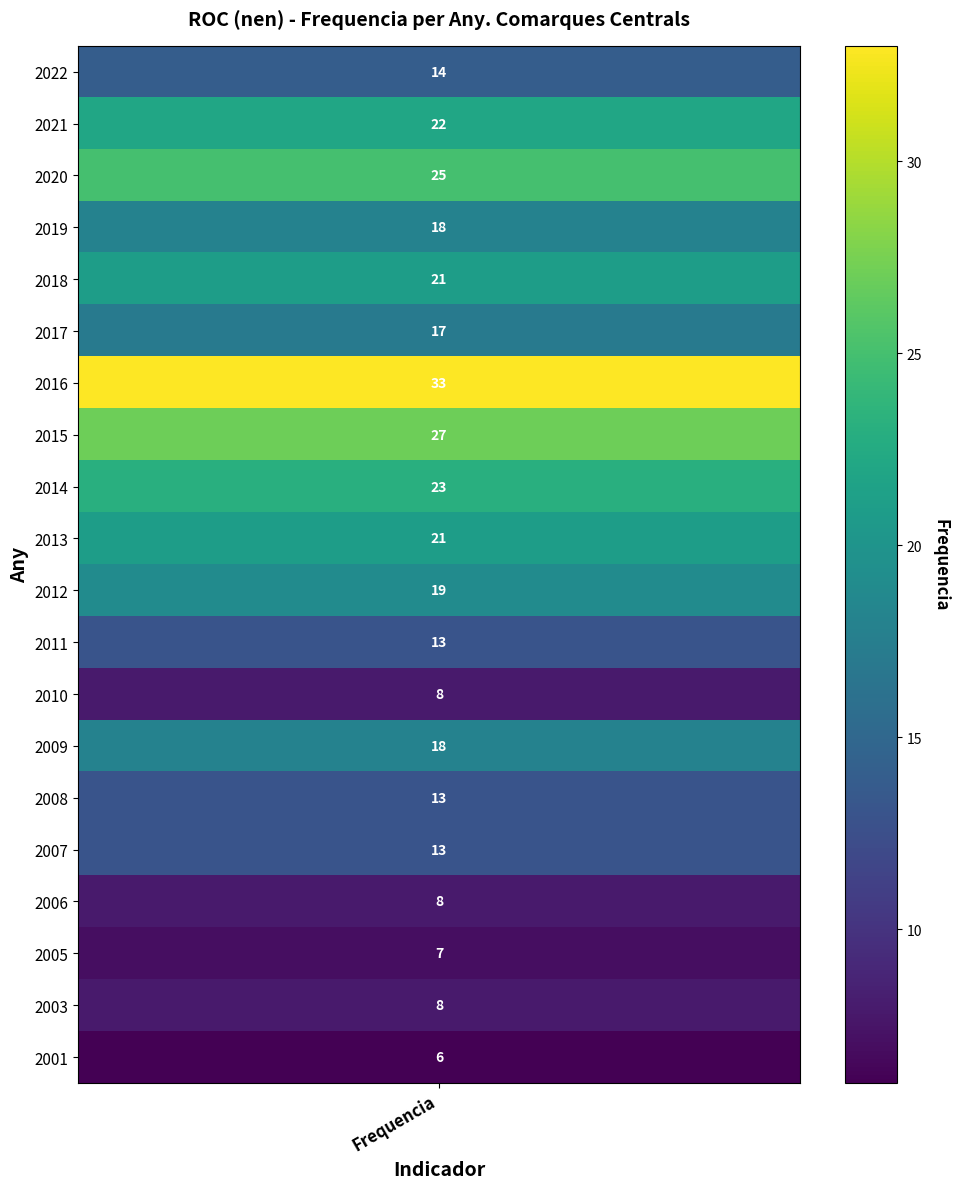

Rank the categories by value from lowest to highest.

2001, 2005, 2010, 2006, 2003, 2011, 2008, 2007, 2022, 2017, 2019, 2009, 2012, 2018, 2013, 2021, 2014, 2020, 2015, 2016